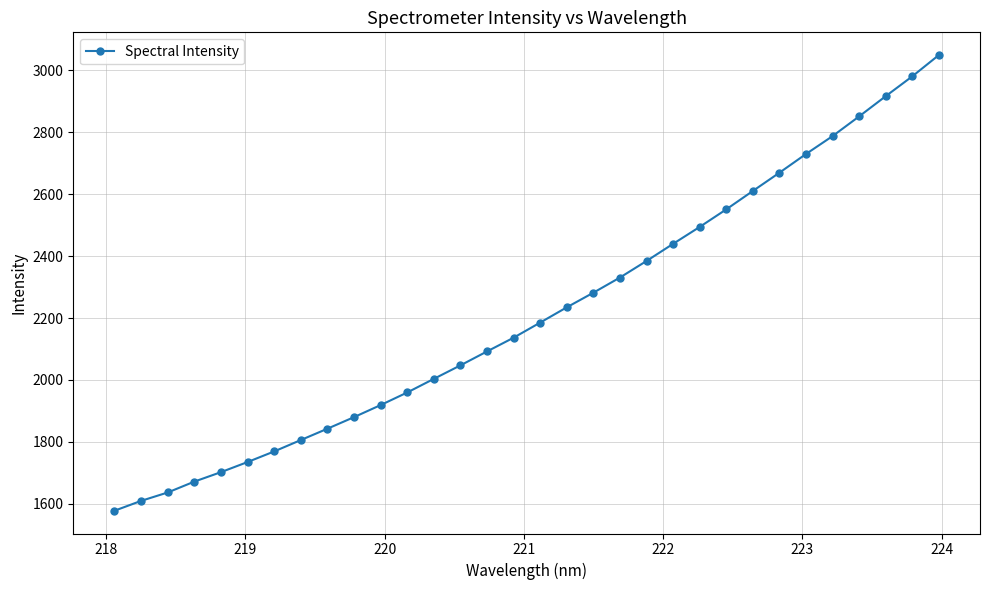

What is the smallest value displayed?

1577.9